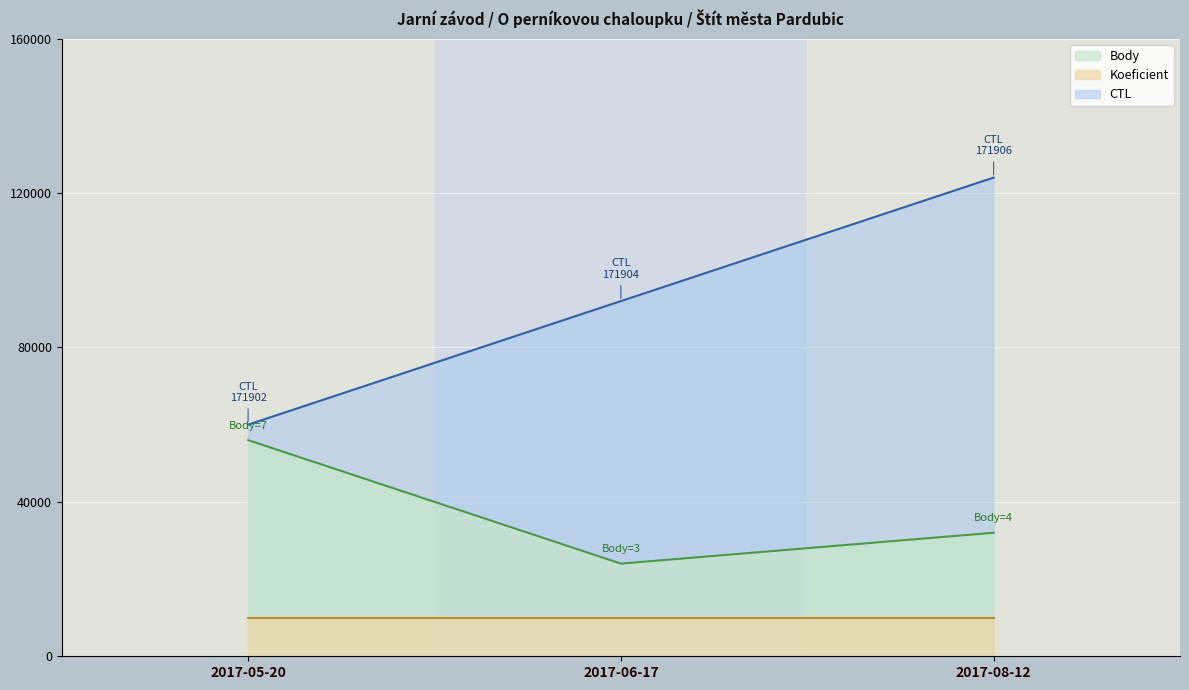

Count the number of data series in this chart.

3